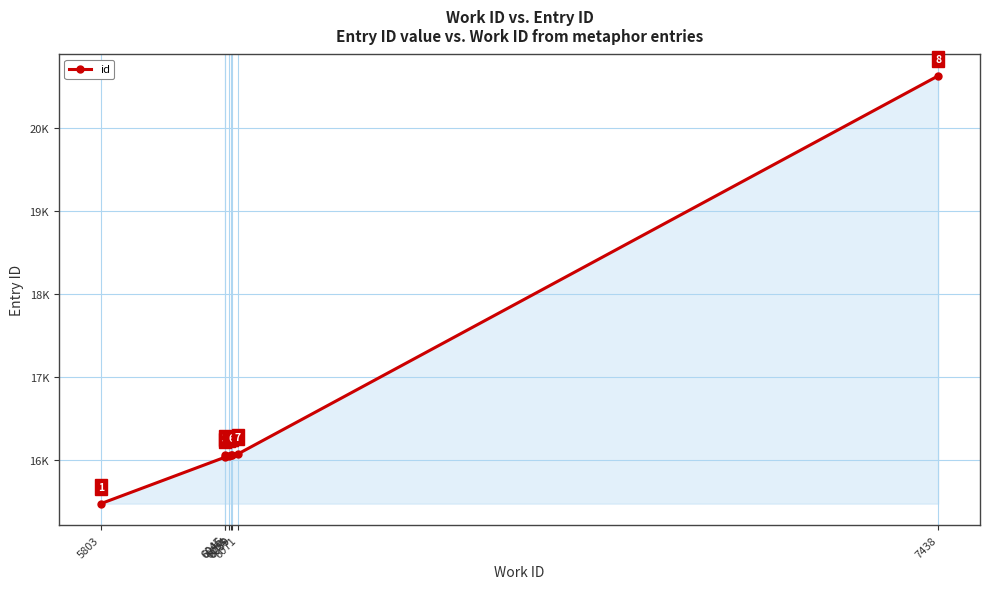

What is the value of the 2nd point from the left?

16030